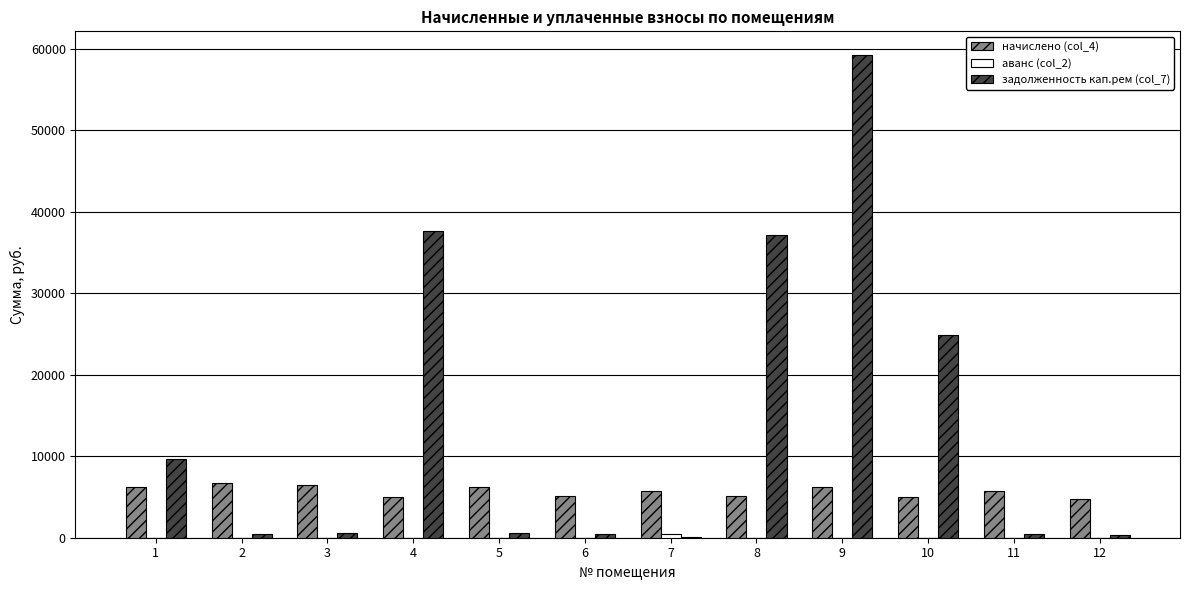

At which label does начислено (col_4) first exceed 5716?

1